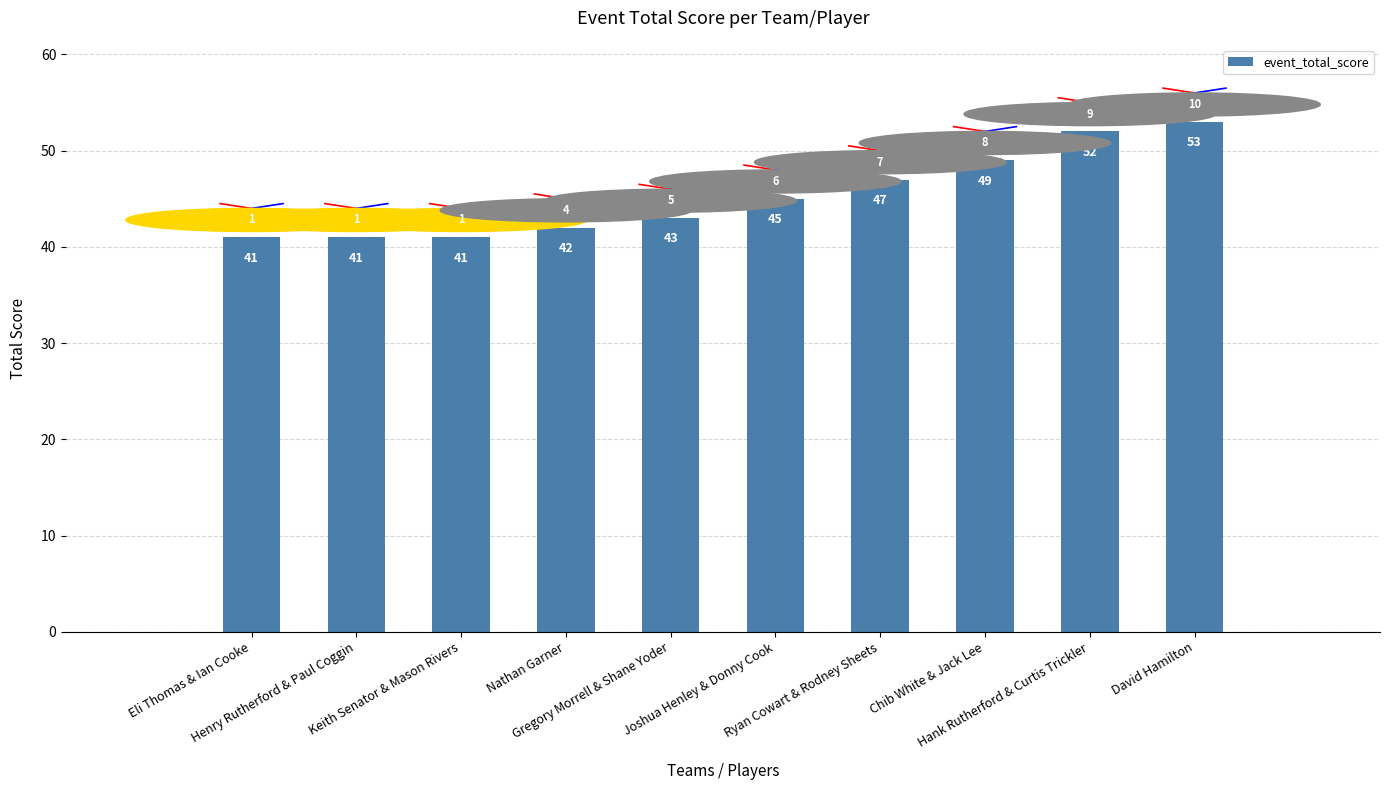

What value does the data have at Eli Thomas & Ian Cooke, to the nearest 5?

40